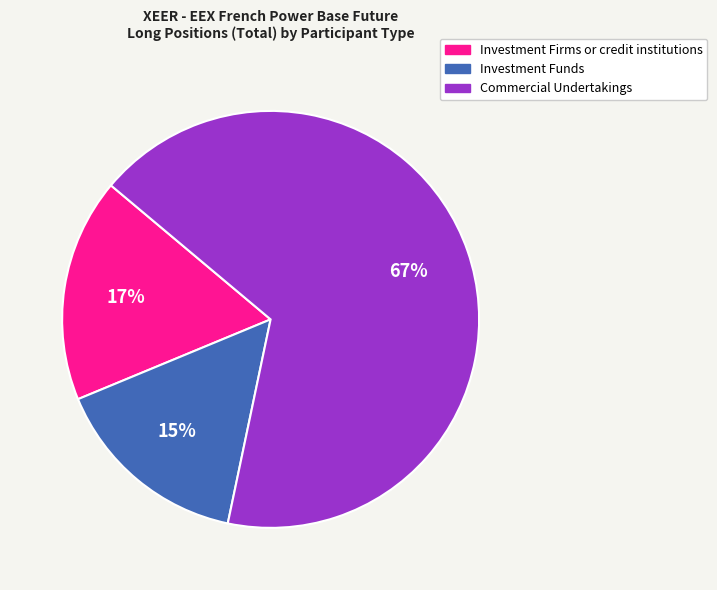

The Investment Funds slice represents 28% of the pie. True or false?

False